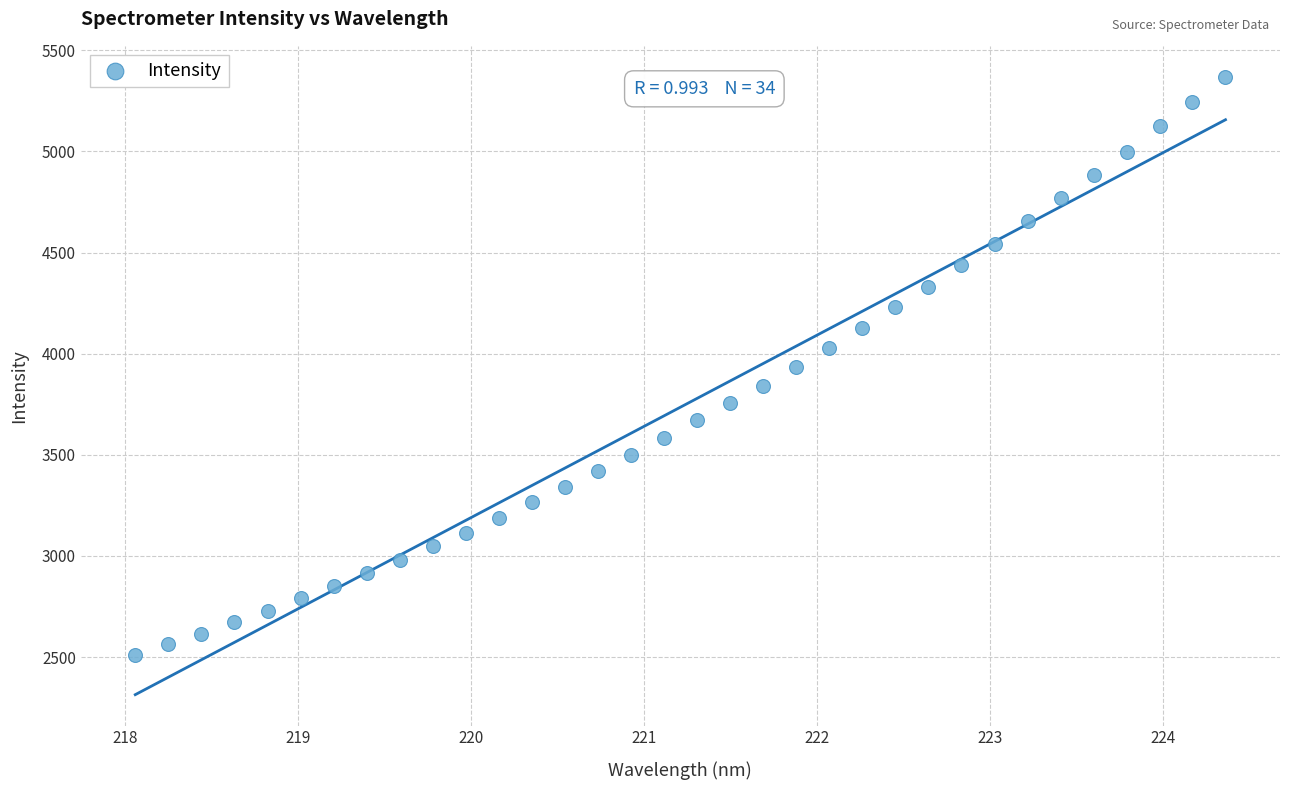

What is the range of X values (max minus min)?

6.3